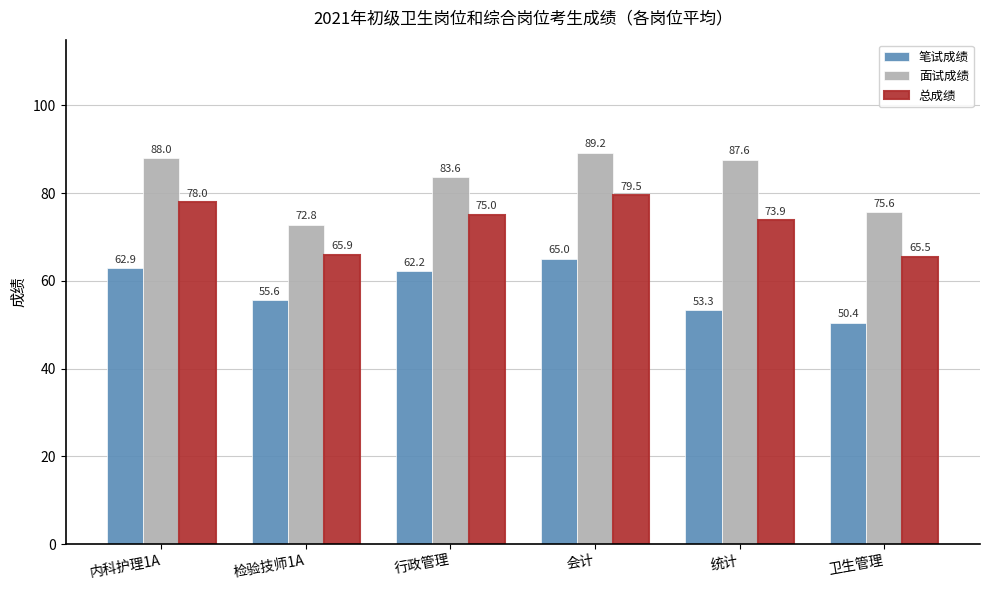

Which series changed the most between 内科护理1A and 检验技师1A?

面试成绩